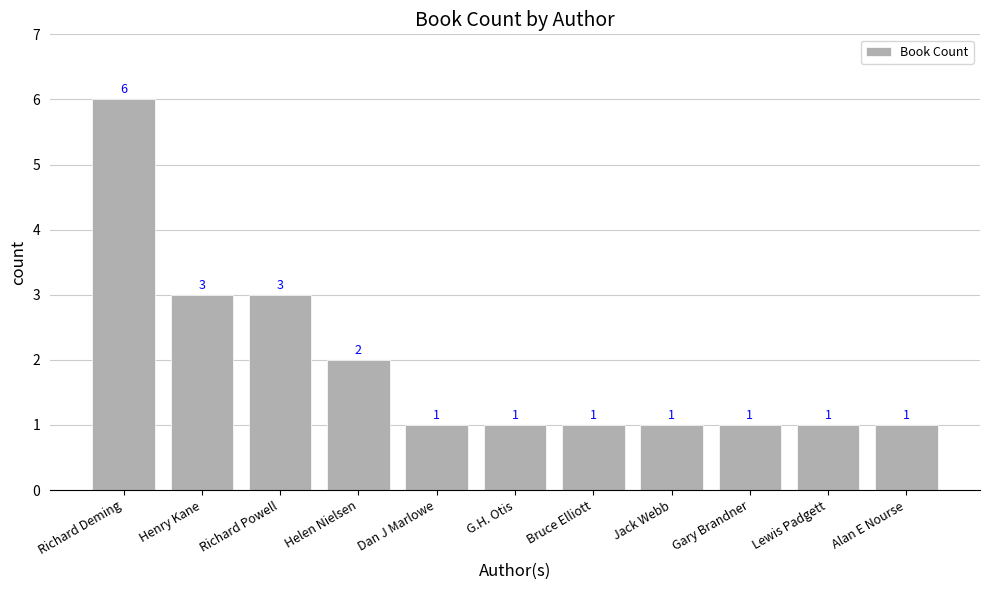

True or false: the data shows 1 at Alan E Nourse.

True